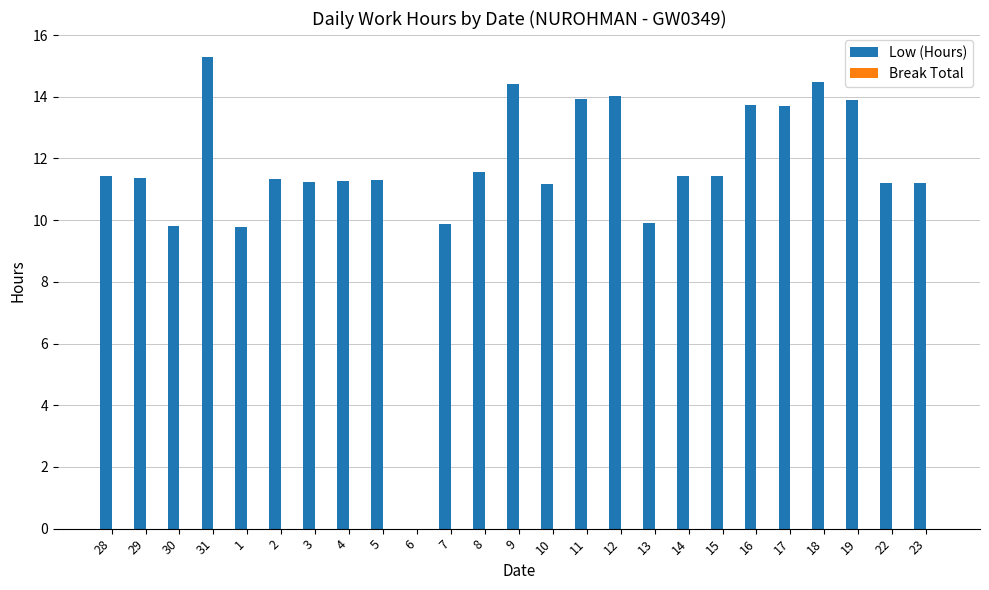

Between 15 and 19, which is larger?

19